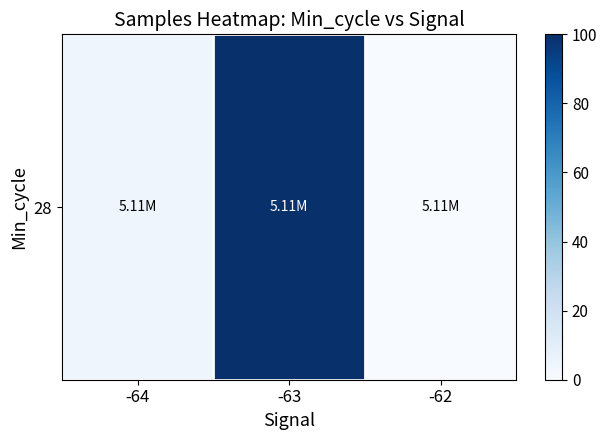

What is the change in value from -64 to -63?

+95.6